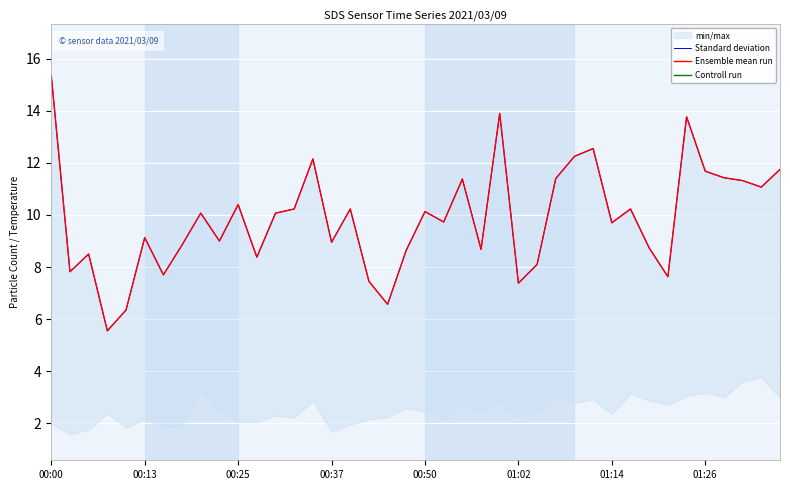

How many interior local valleys does the Standard deviation series have?

13